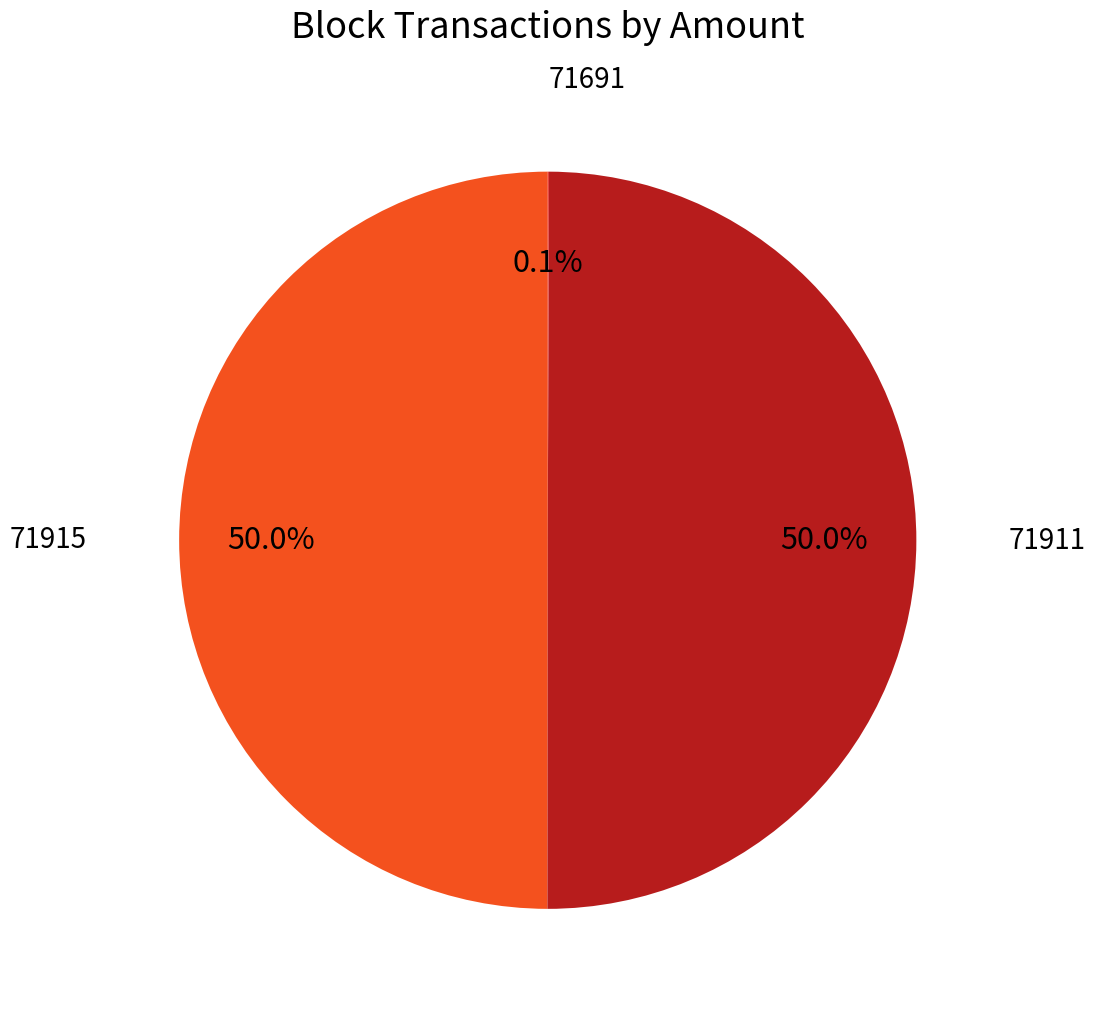

What portion of the pie excludes 71911?

50.0%